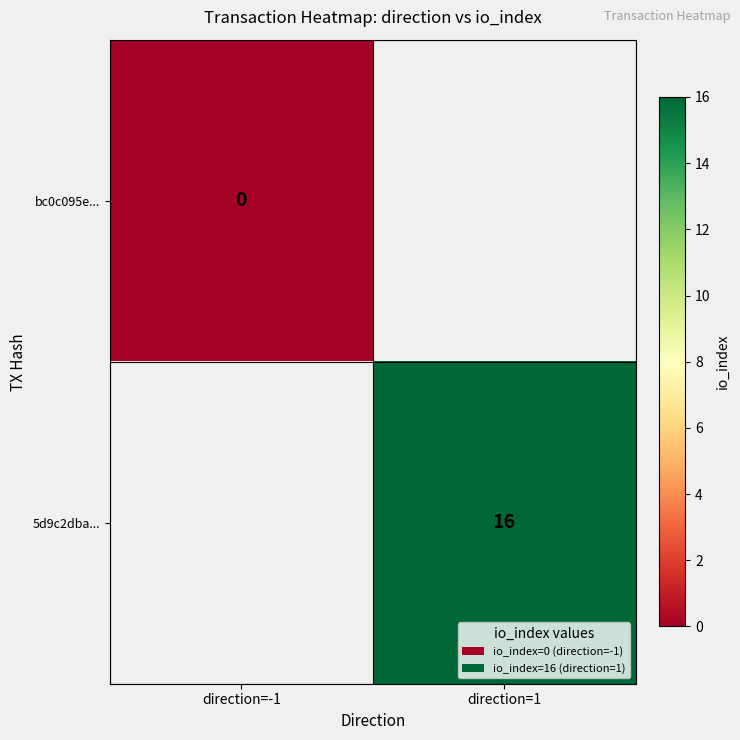

True or false: 5d9c2dba... has a value of 25 at direction=1.

False